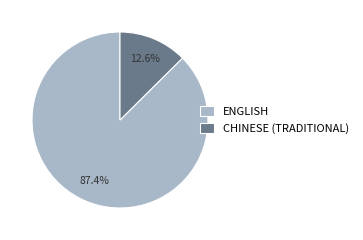

Between ENGLISH and CHINESE (TRADITIONAL), which is larger?

ENGLISH